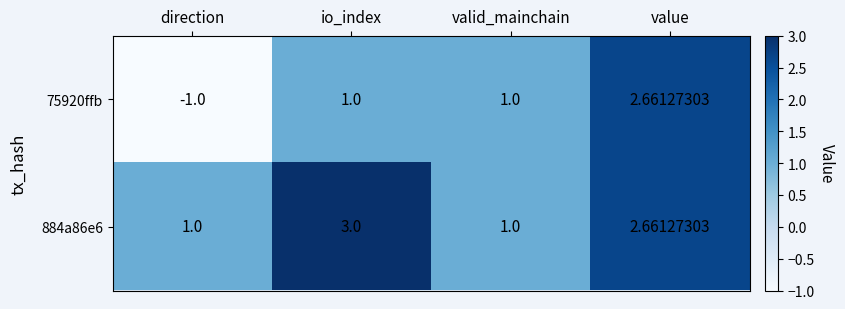

Which series has the widest spread of values?

75920ffb